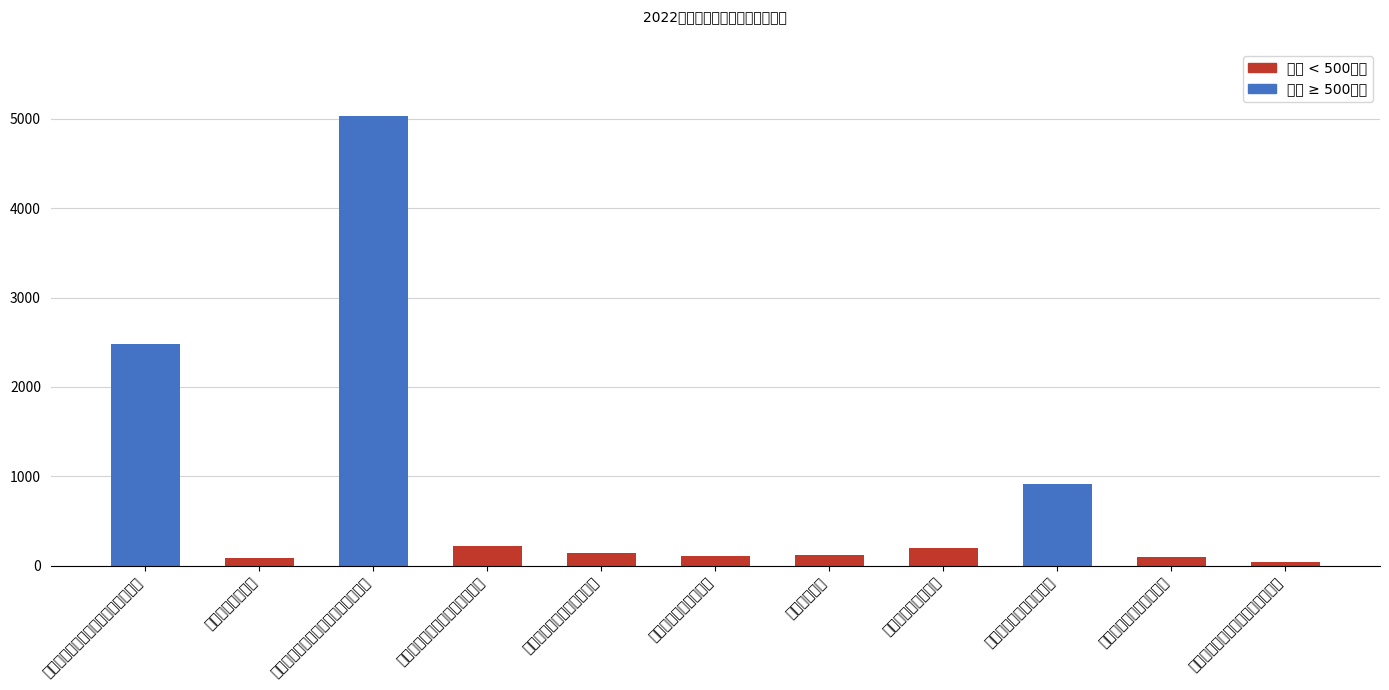

List the labels in order of value, largest first.

城区二清一保市场化及清运项目经费, 城区垃圾无害化处理及渗滤液处理费, 餐厨垃圾无害化收运处置, 浏阳市城区垃圾分类全覆盖项目, 城区化粪池清理项目, 浏阳市城区段水域保洁项目, 公厕日常维护, 果皮箱垃圾桶更换项目, 环卫停车场日常管理经费, 随水伴征运营经费, 环境卫生监察经费和宣传工作经费